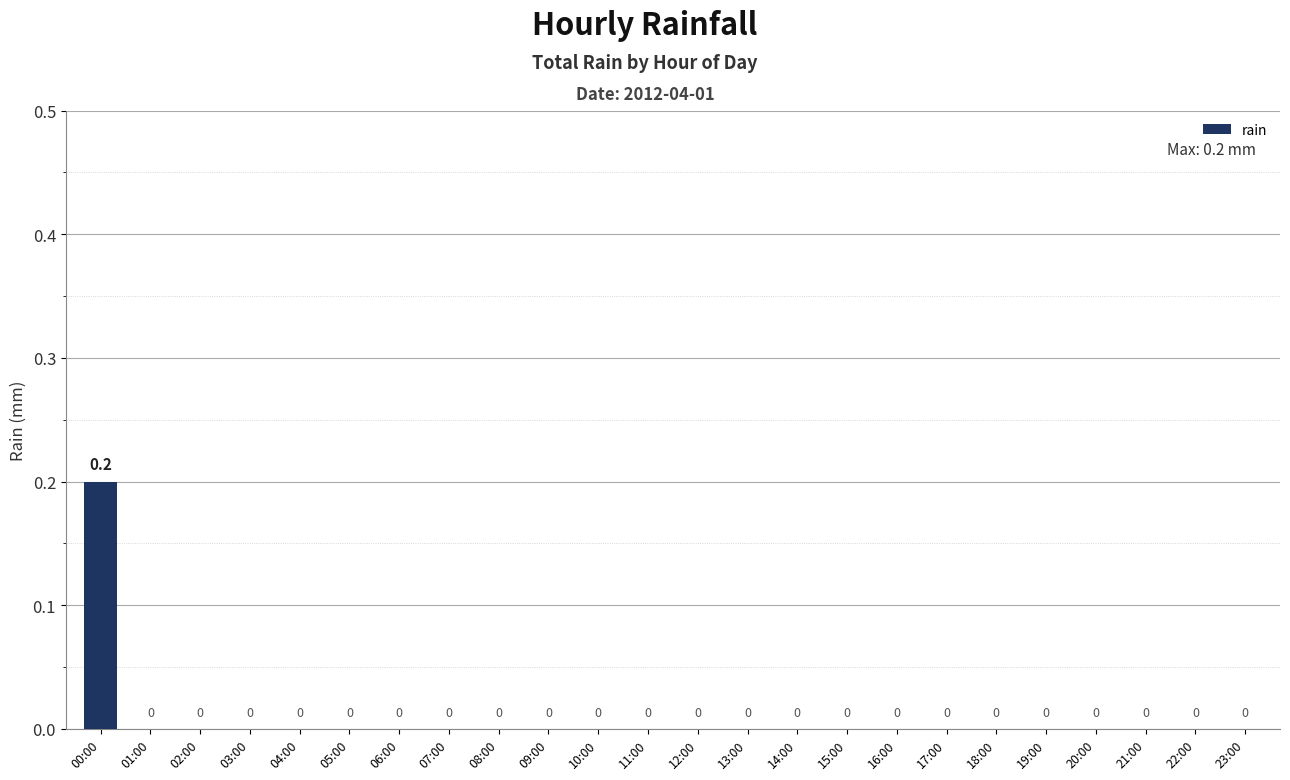

How many values are between 0 and 1?

24